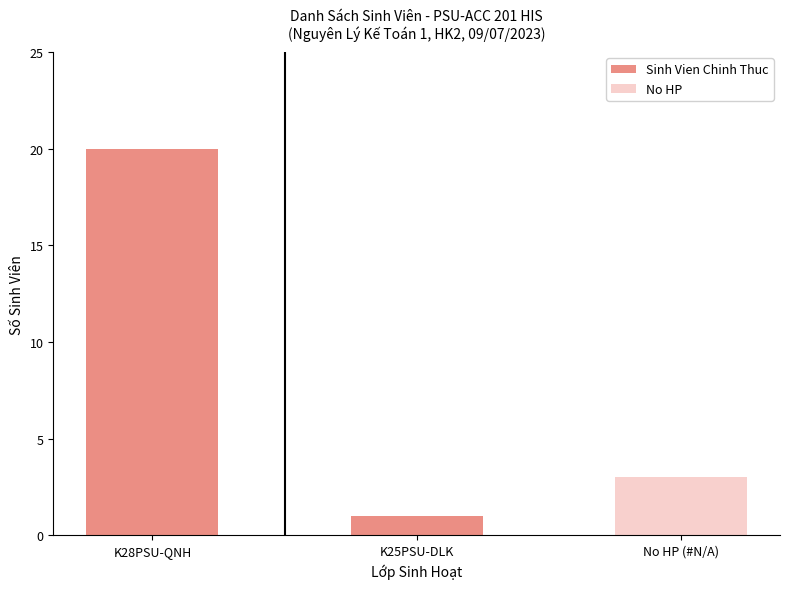

Is the value of Sinh Vien Chinh Thuc at K25PSU-DLK greater than the value of No HP at K28PSU-QNH?

Yes